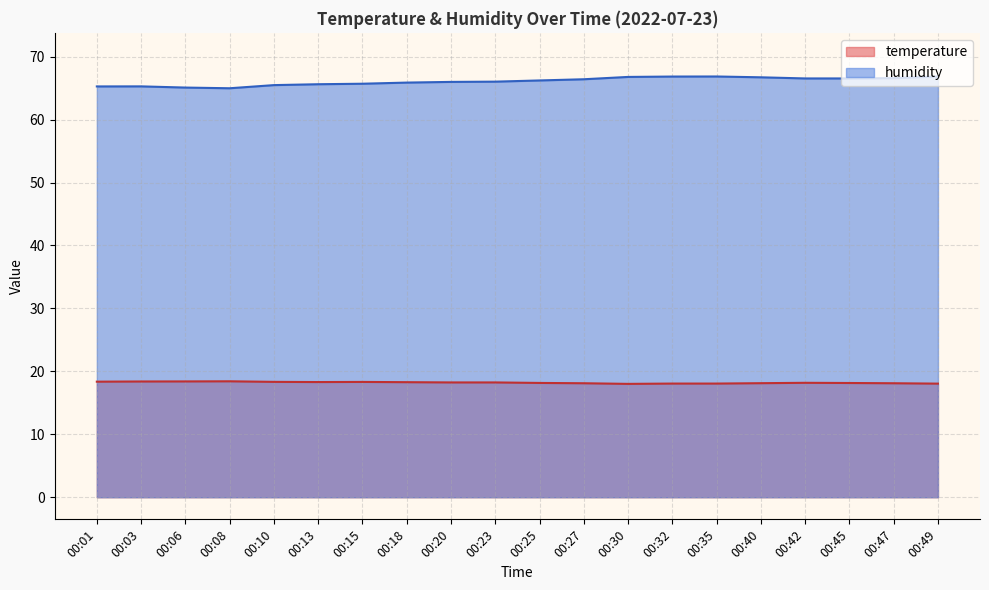

Between 00:42 and 00:06, which is larger?

00:06